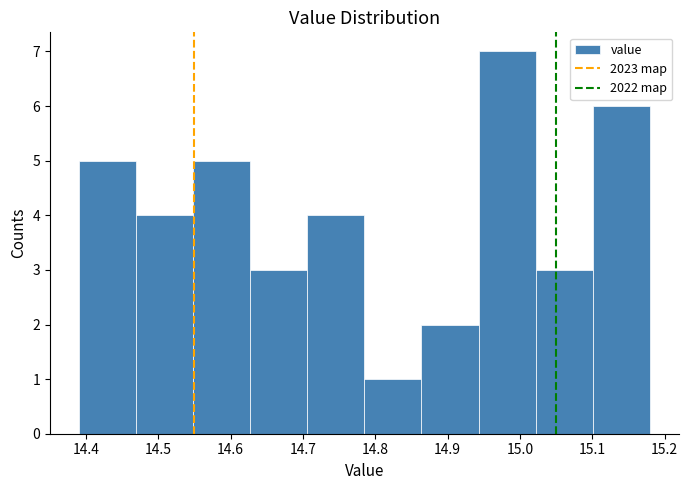

Reading left to right, transcribe this chart: for each bar, give the range it covers on the x-axis and its height. Neither the bar edges nor the heights are printed on the chart, so give them approximately, as read against the axes.

14.390 to 14.469: 5
14.469 to 14.548: 4
14.548 to 14.627: 5
14.627 to 14.706: 3
14.706 to 14.785: 4
14.785 to 14.864: 1
14.864 to 14.943: 2
14.943 to 15.022: 7
15.022 to 15.101: 3
15.101 to 15.180: 6